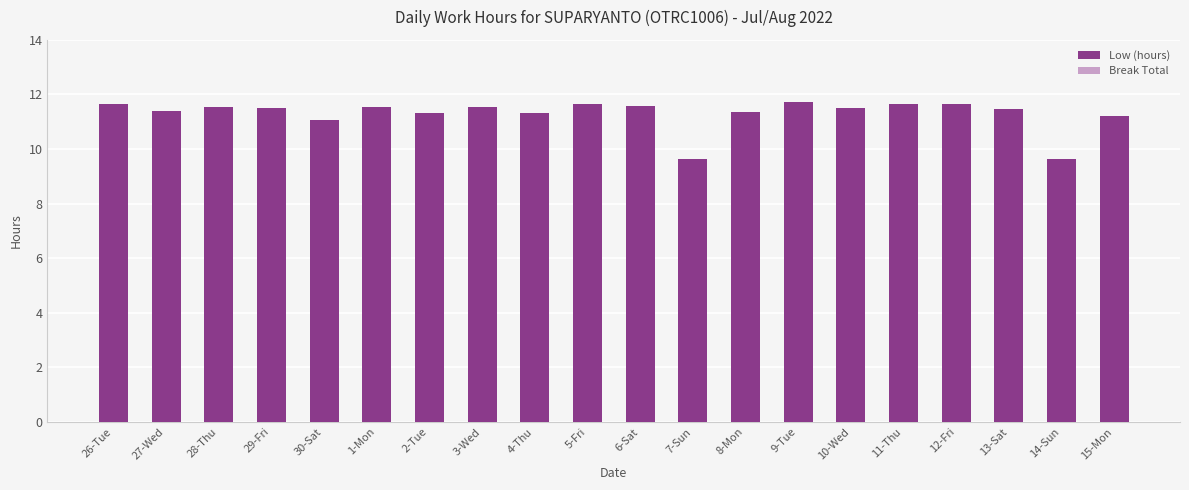

What is the label of the 14th bar from the right?

2-Tue